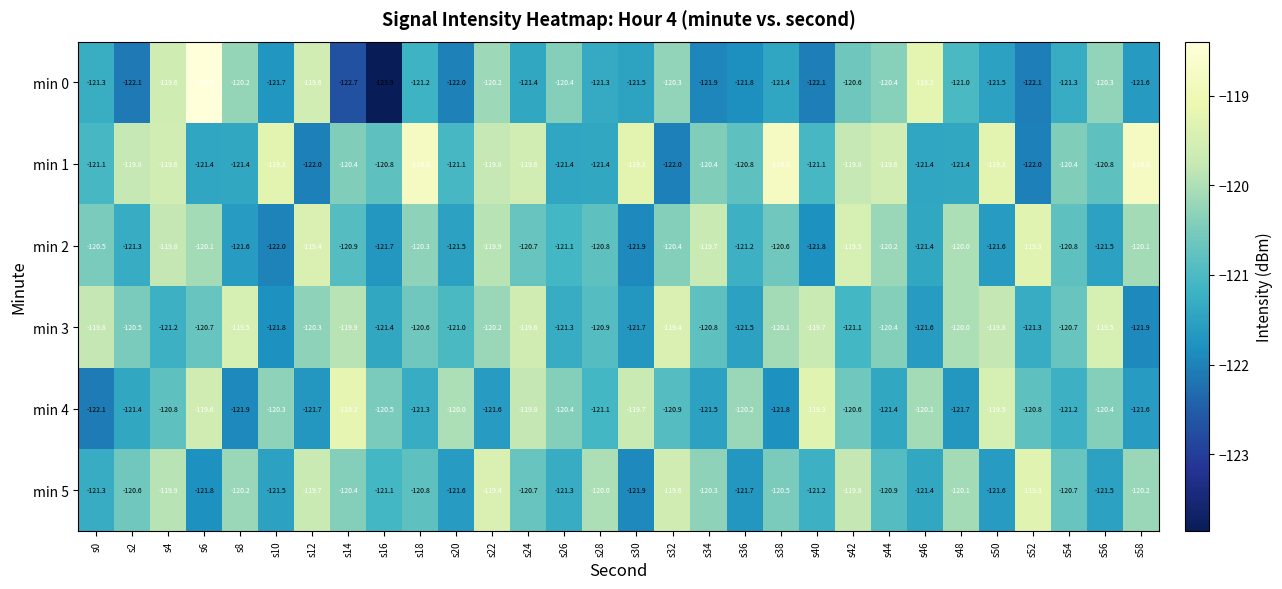

What is the approximate value of min 1 at s12?

-122.0